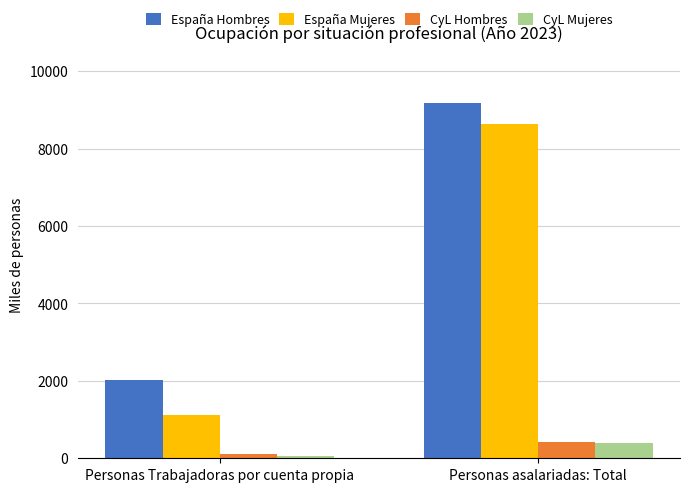

What is the total value across all series at Personas asalariadas: Total?

18674.7